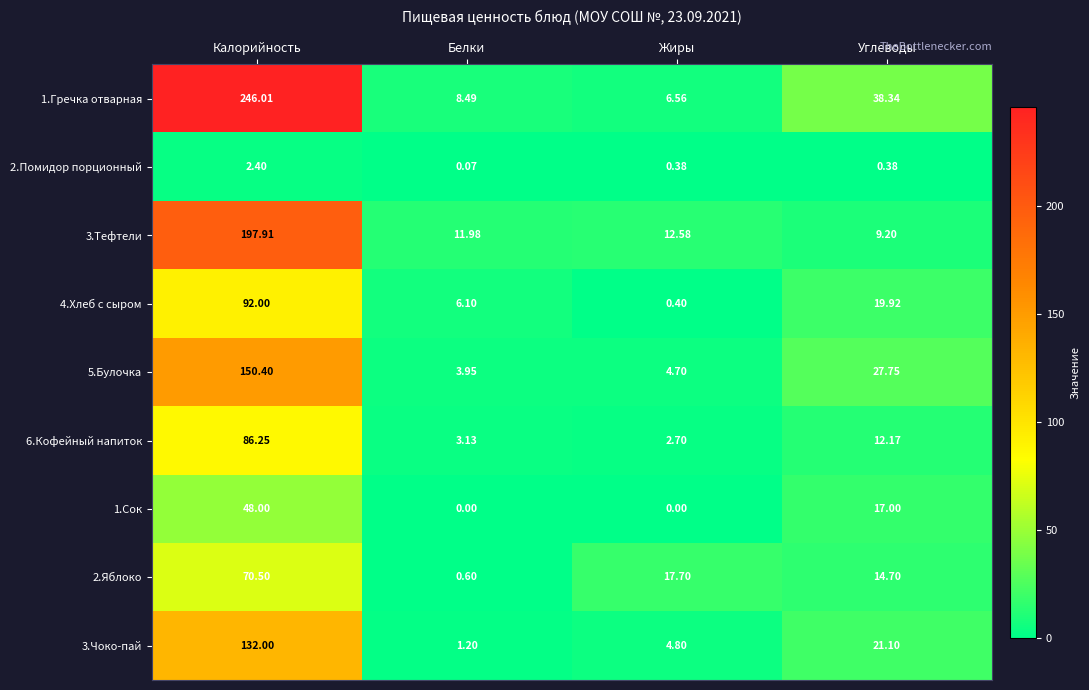

Where is 1.Гречка отварная nearest to the value 126?

Углеводы